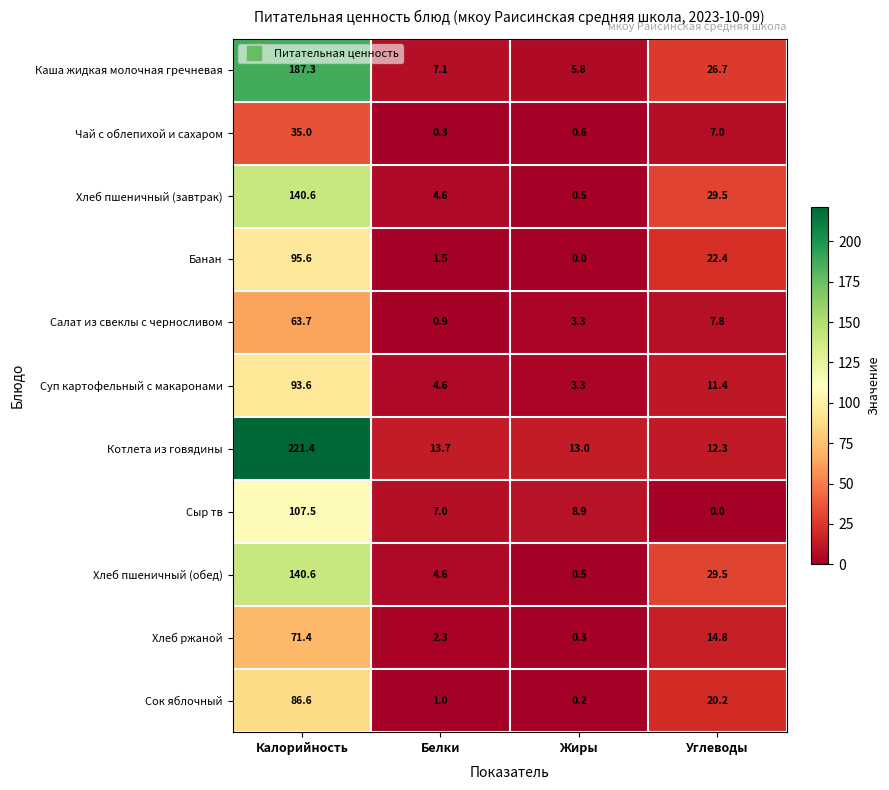

What is the sum of all Хлеб ржаной values?

88.8